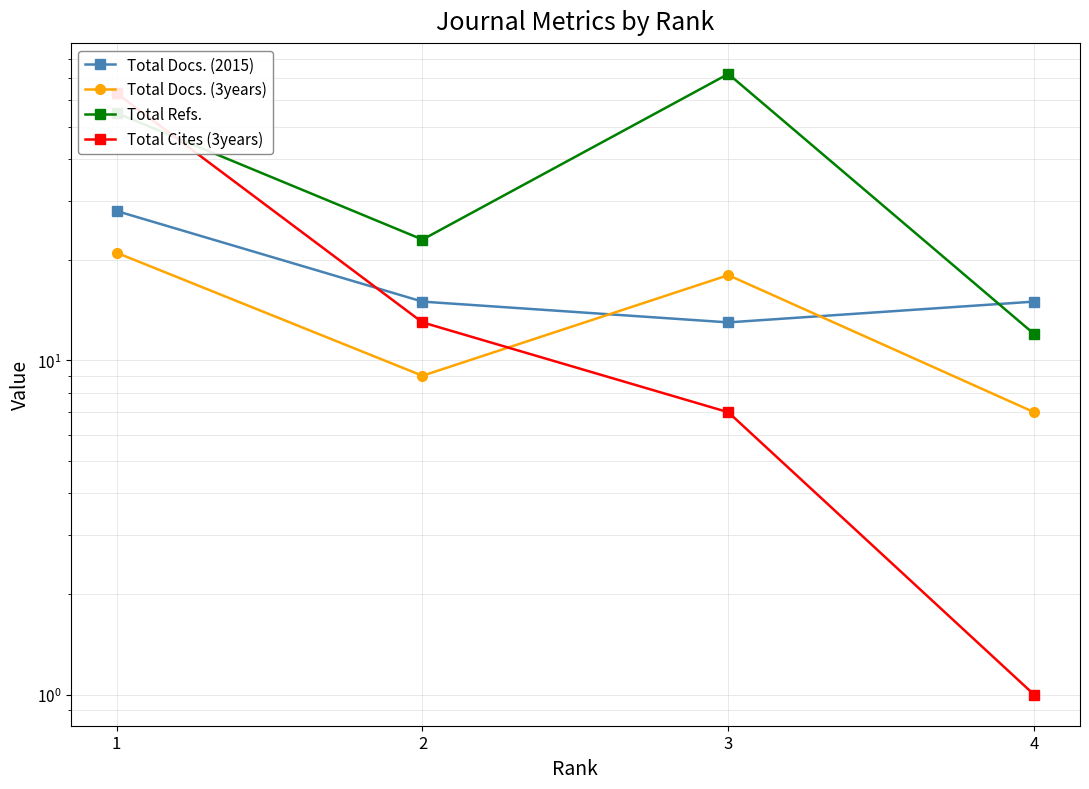

Which series ends up on top after the final intersection of Total Docs. (2015) and Total Docs. (3years)?

Total Docs. (2015)